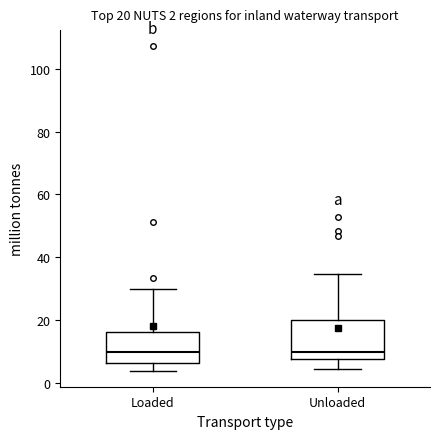

Which box is the tallest, from its lower edge to its upper edge?

Unloaded